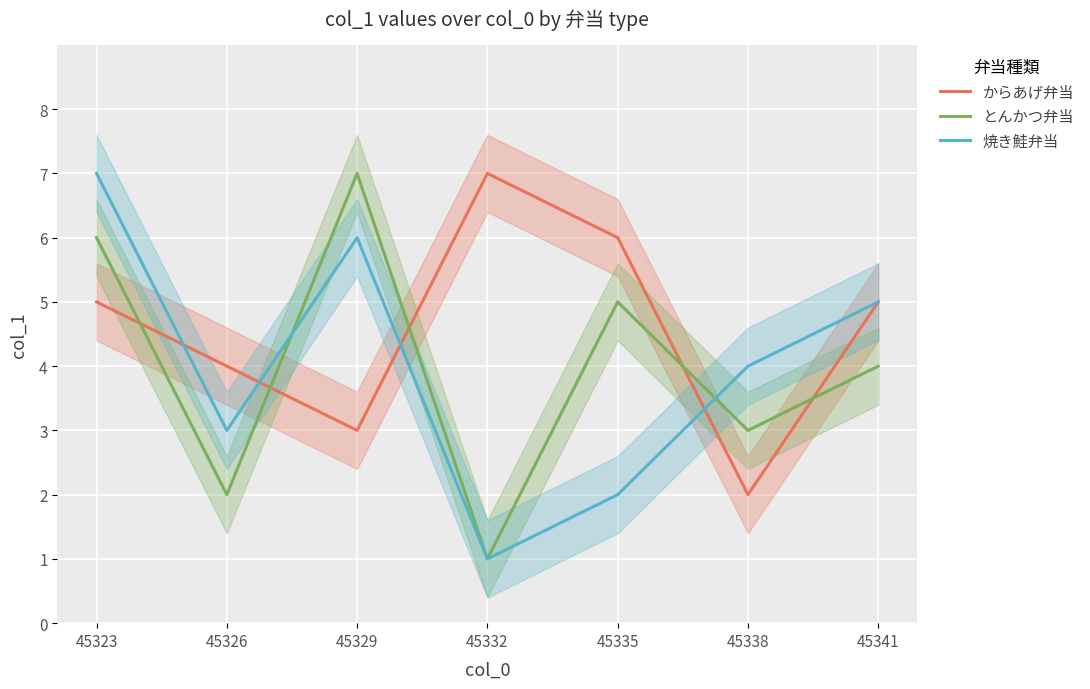

True or false: 焼き鮭弁当 has more than 1 interior local peaks.

False